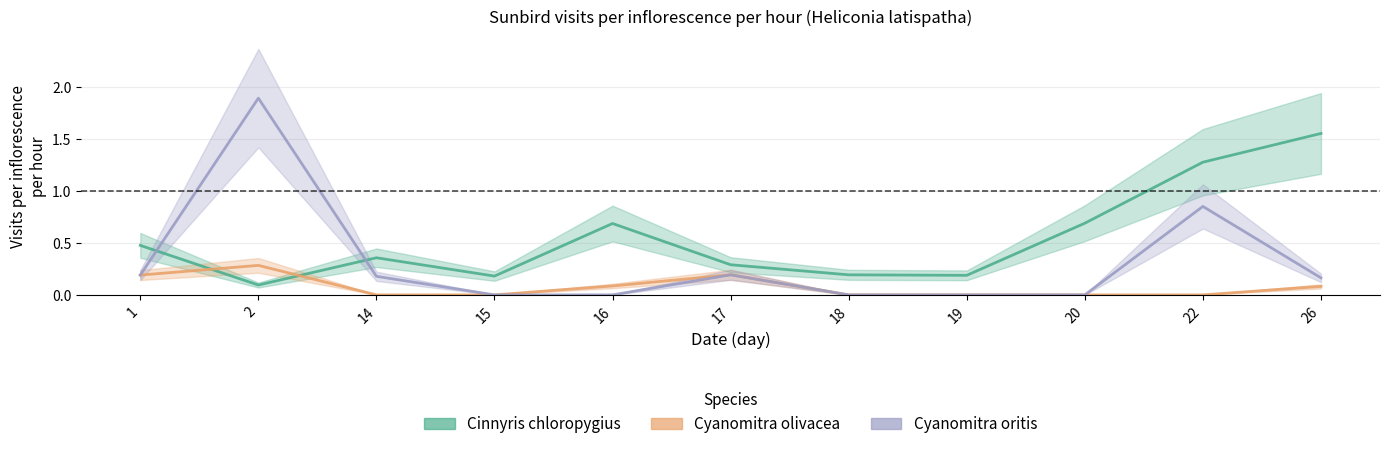

What is the average value of the Cyanomitra olivacea series?

0.1